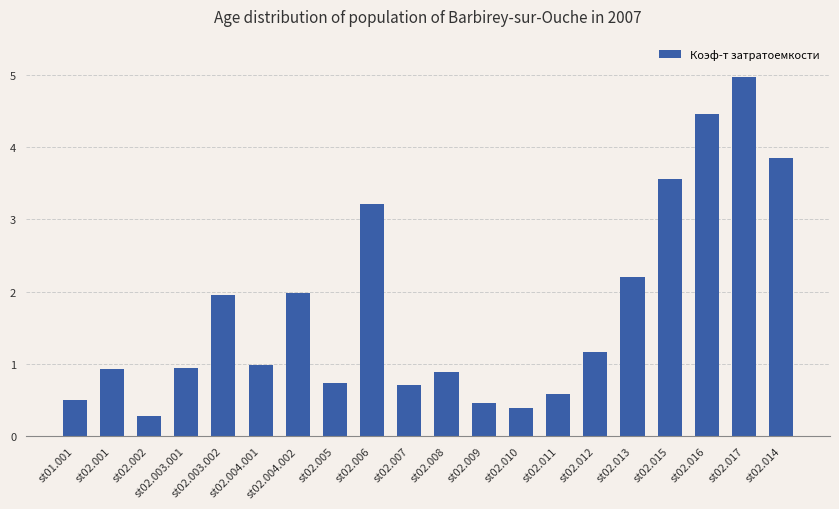

Which label corresponds to the smallest value in the chart?

st02.002